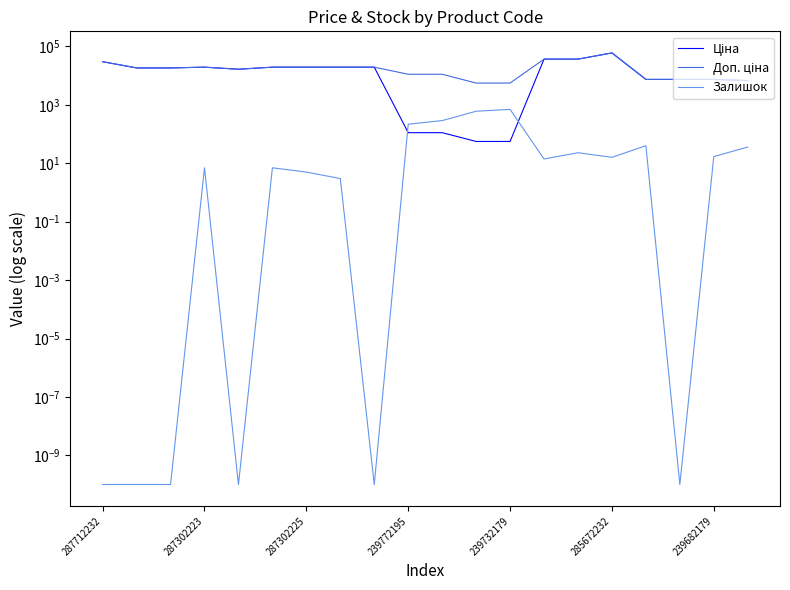

At which category is the sum across all series the highest?

285672232